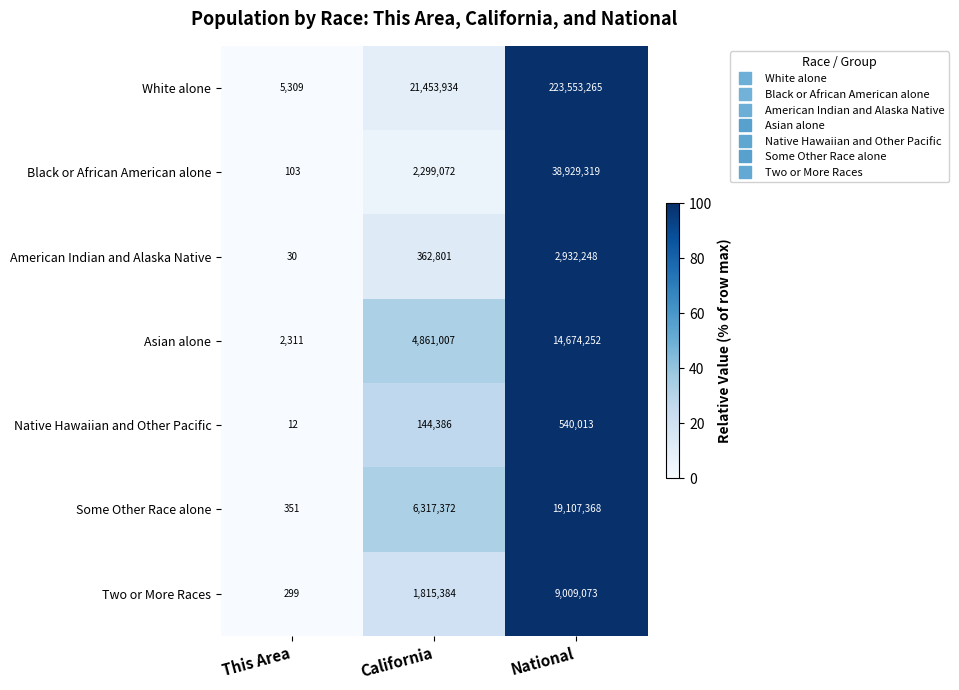

What is the total value across all series at California?

37253956